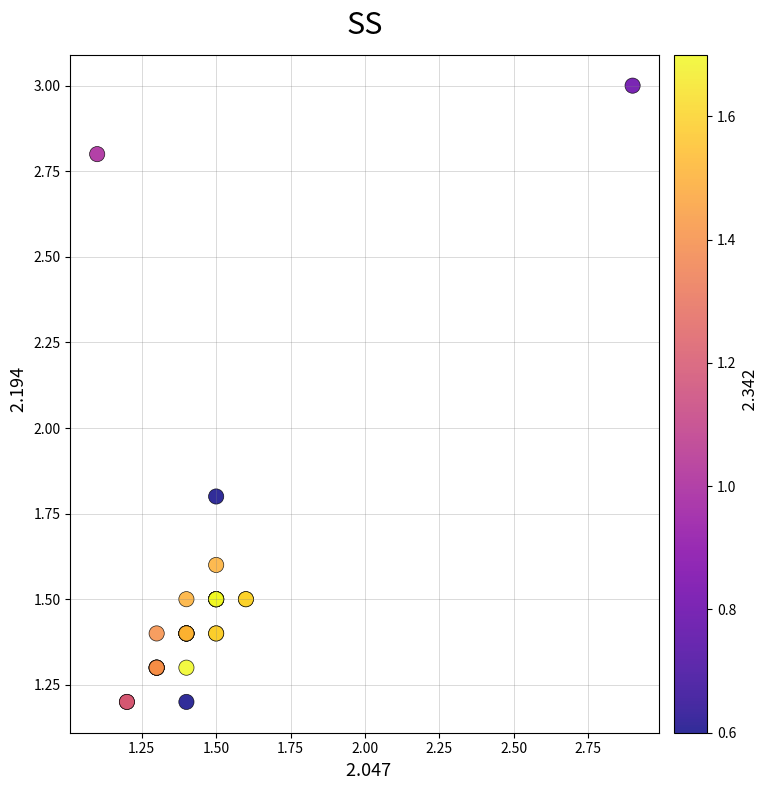

What Y value in the scatter plot is closest to 2?

1.8